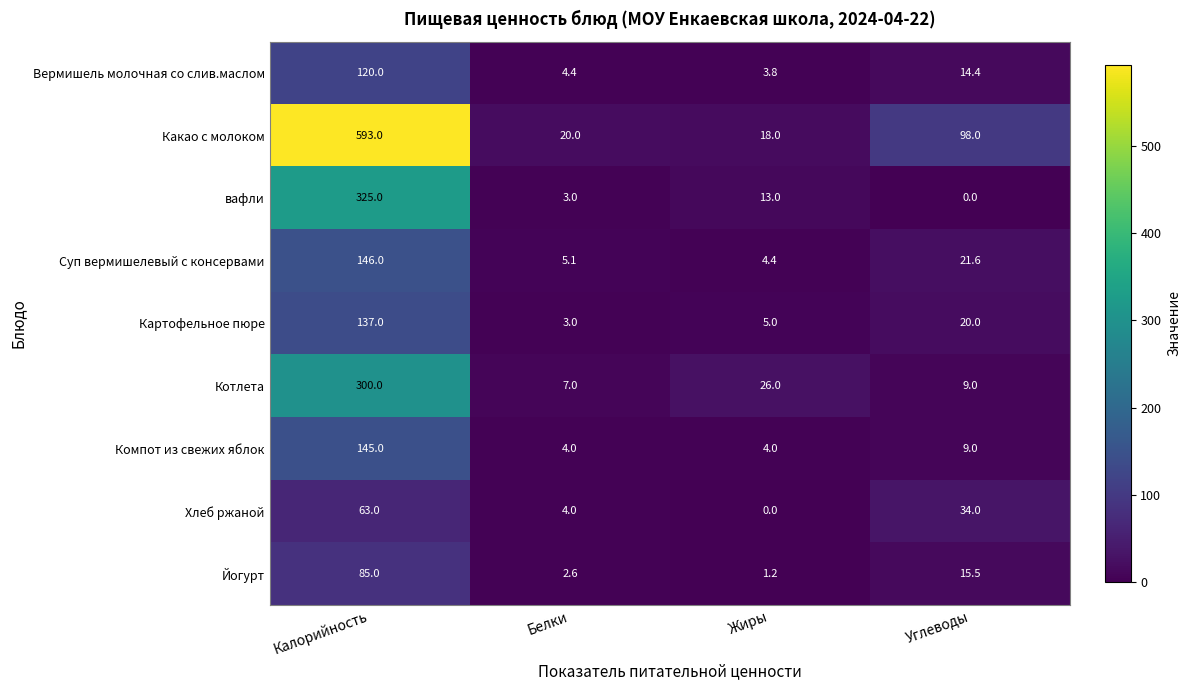

What is the difference between the second highest and second lowest values in the Какао с молоком series?

78.0